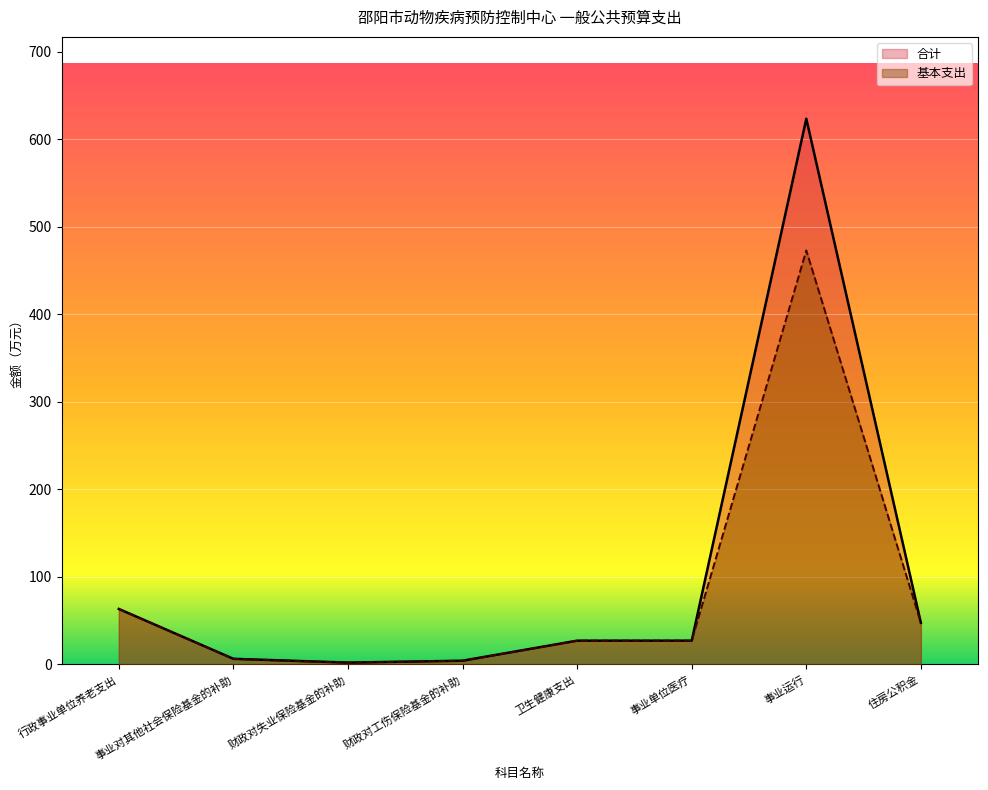

Reading left to right, list all the values displayed in this chart.

合计: 行政事业单位养老支出=63.4	事业对其他社会保险基金的补助=6.5	财政对失业保险基金的补助=2.2	财政对工伤保险基金的补助=4.3	卫生健康支出=27.2	事业单位医疗=27.2	事业运行=623.3	住房公积金=47.6
基本支出: 行政事业单位养老支出=63.4	事业对其他社会保险基金的补助=6.5	财政对失业保险基金的补助=2.2	财政对工伤保险基金的补助=4.3	卫生健康支出=27.2	事业单位医疗=27.2	事业运行=472.9	住房公积金=47.6